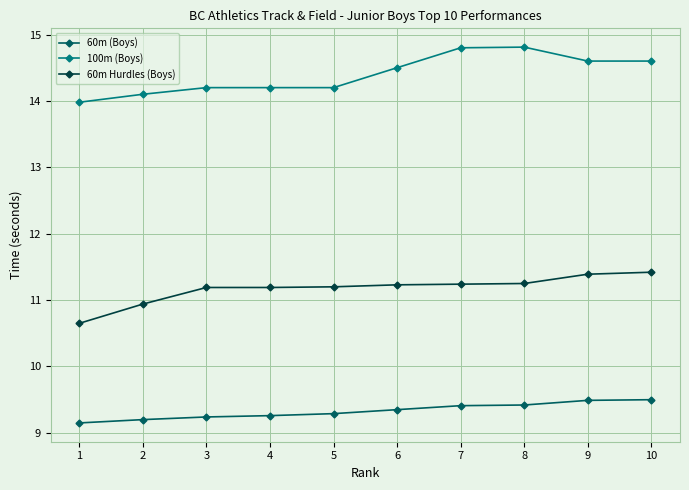

What is the greatest value displayed?

14.8